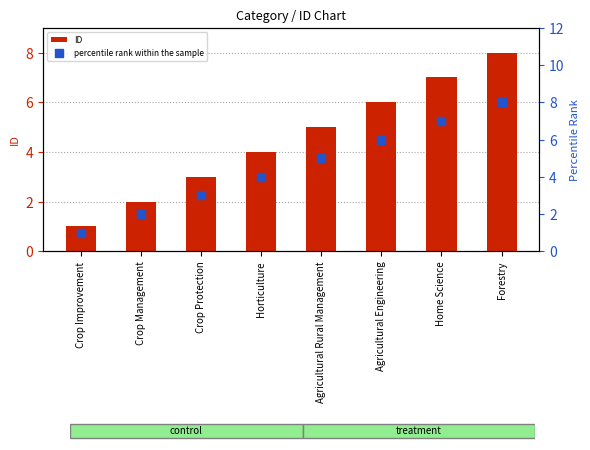

At which category is the sum across all series the highest?

Forestry